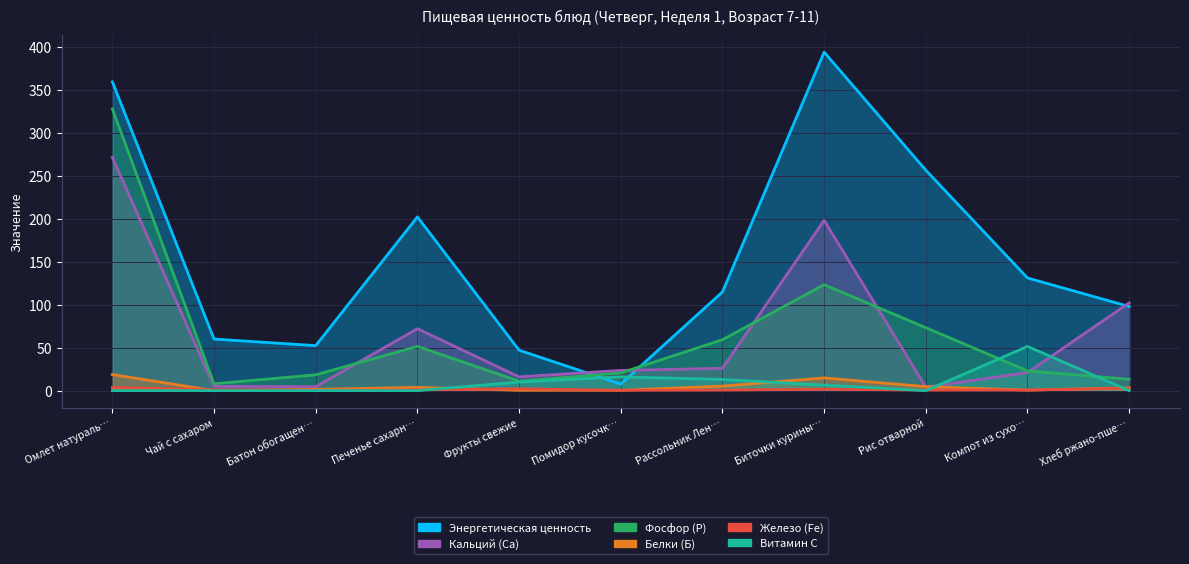

True or false: Железо (Fe) and Кальций (Ca) intersect in this chart.

False